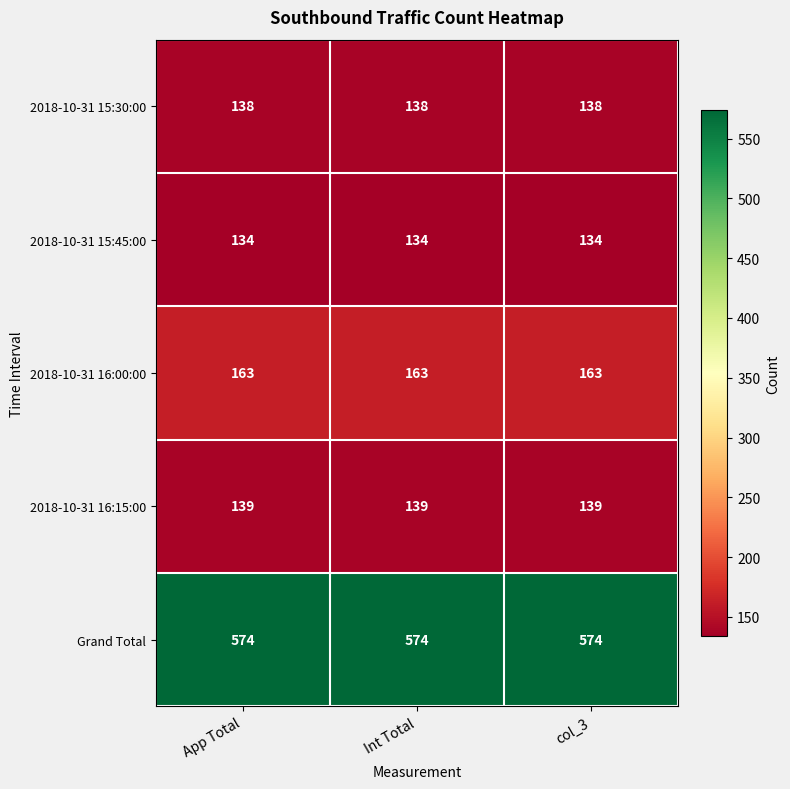

What is the difference between the highest and lowest values at Int Total?

440